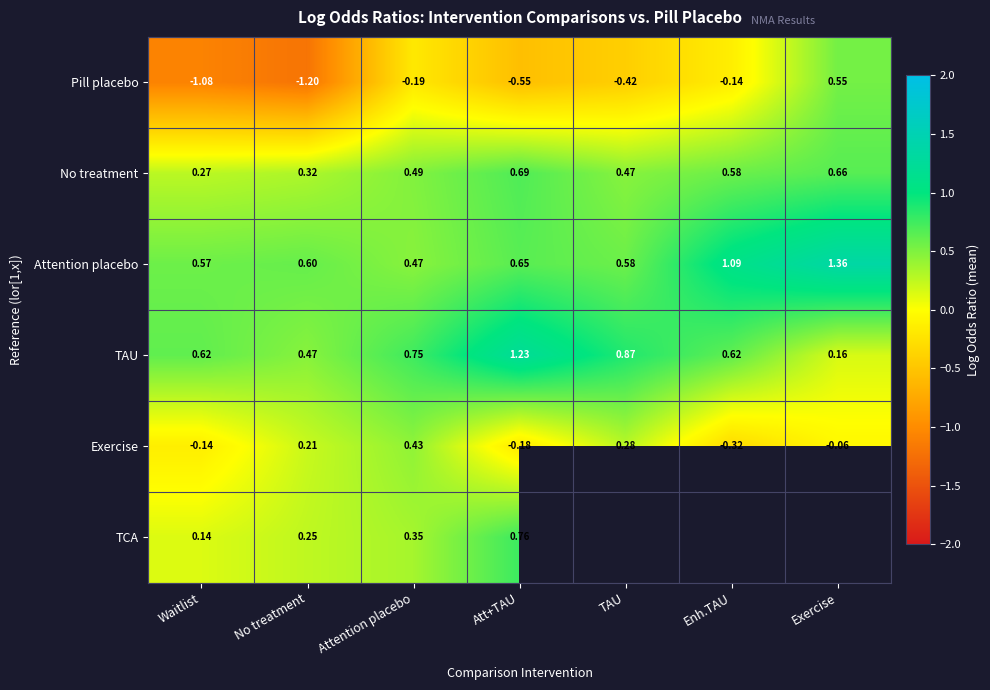

At which label does Pill placebo first exceed 0?

Exercise